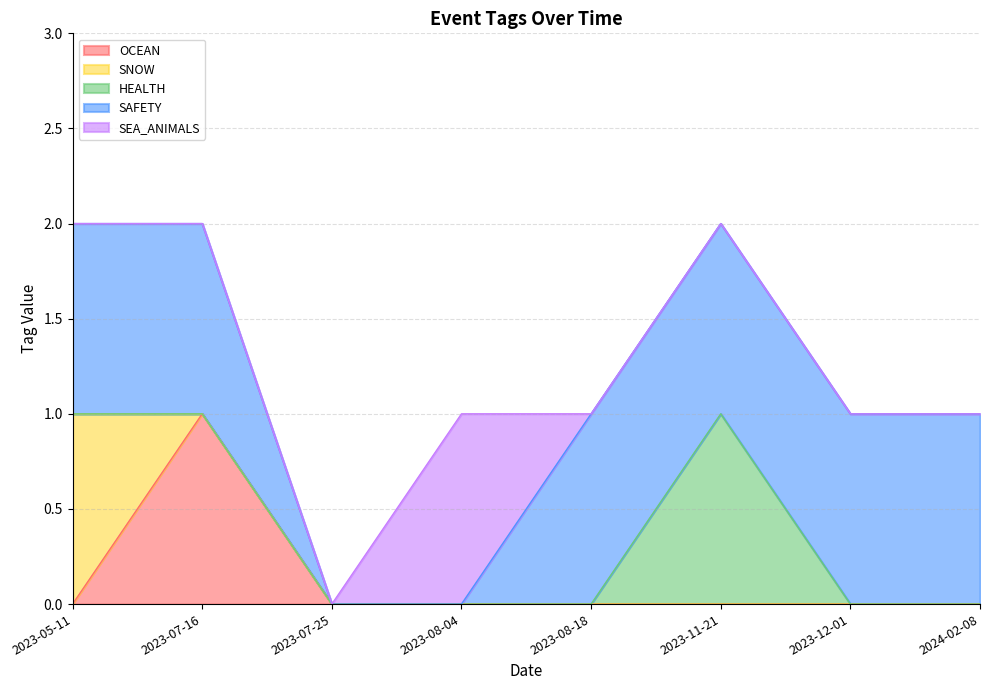

True or false: OCEAN and HEALTH intersect in this chart.

False